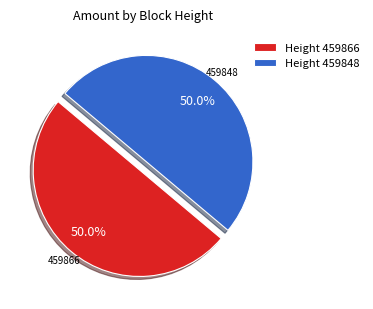

What percentage do 459848 and 459866 together represent?

100.0%